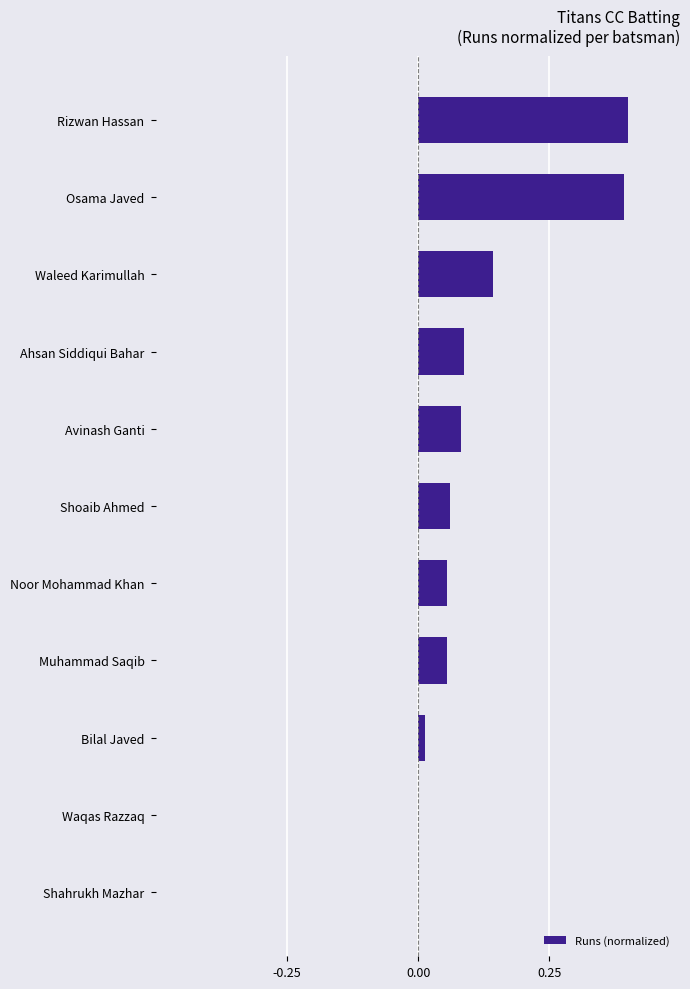

What is the sum of the values at Shahrukh Mazhar and Rizwan Hassan?

0.4